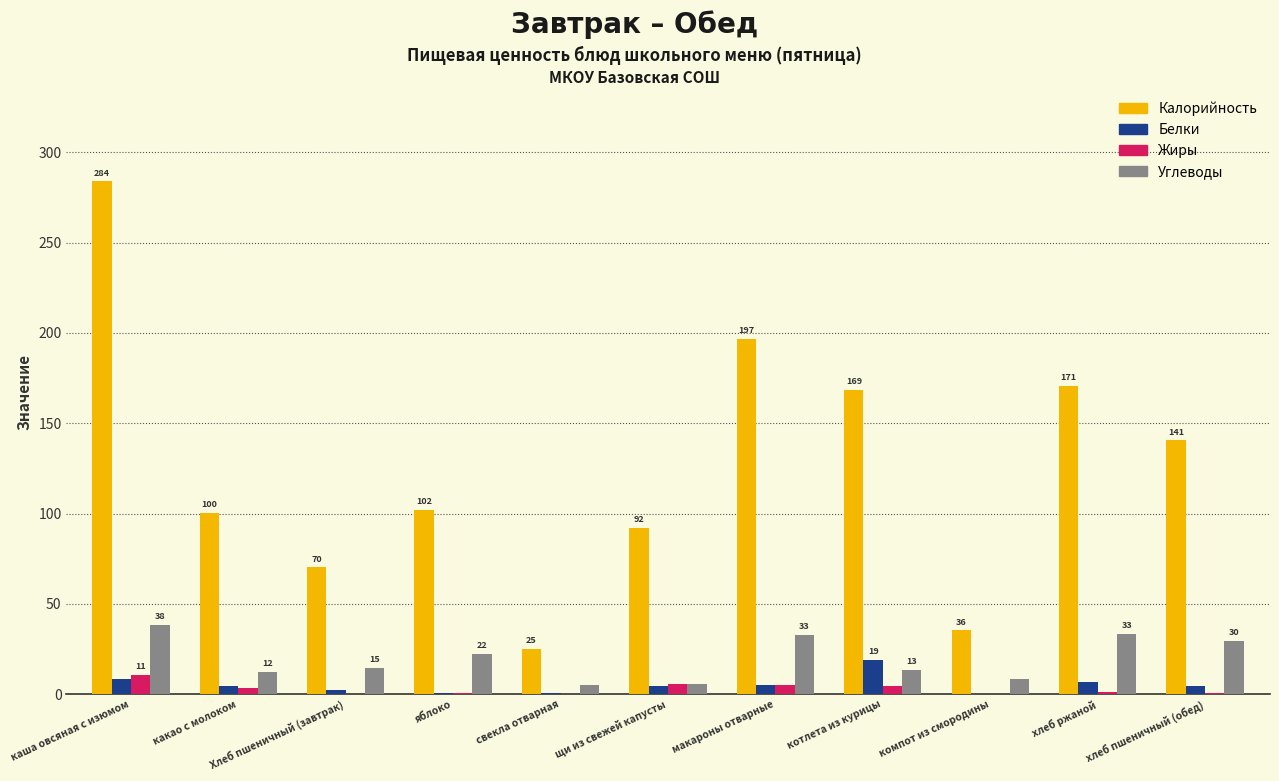

What is the sum of all Калорийность values?

1386.4